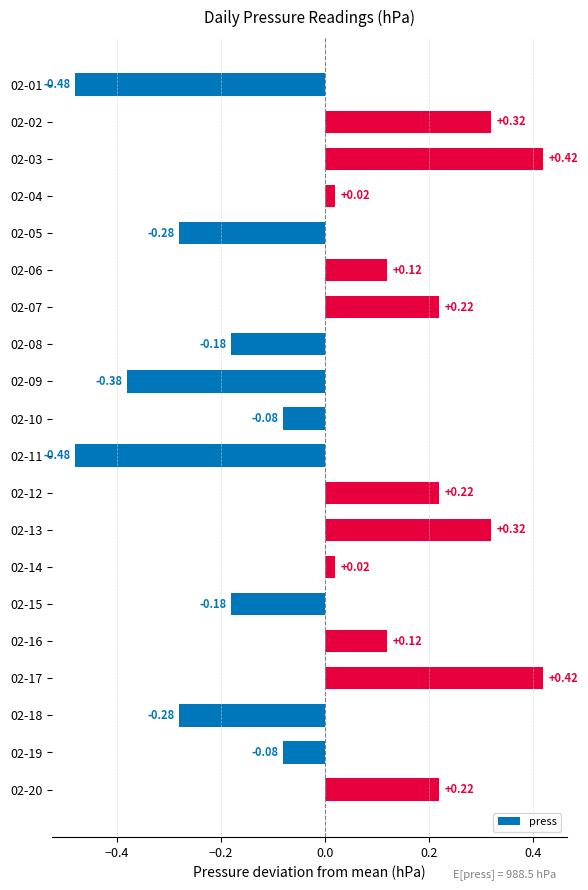

How many data points does each series have?

20